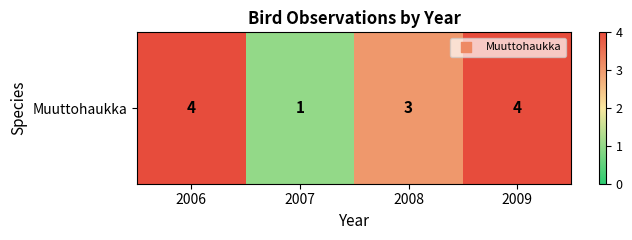

Reading left to right, list all the values displayed in this chart.

2006=4	2007=1	2008=3	2009=4